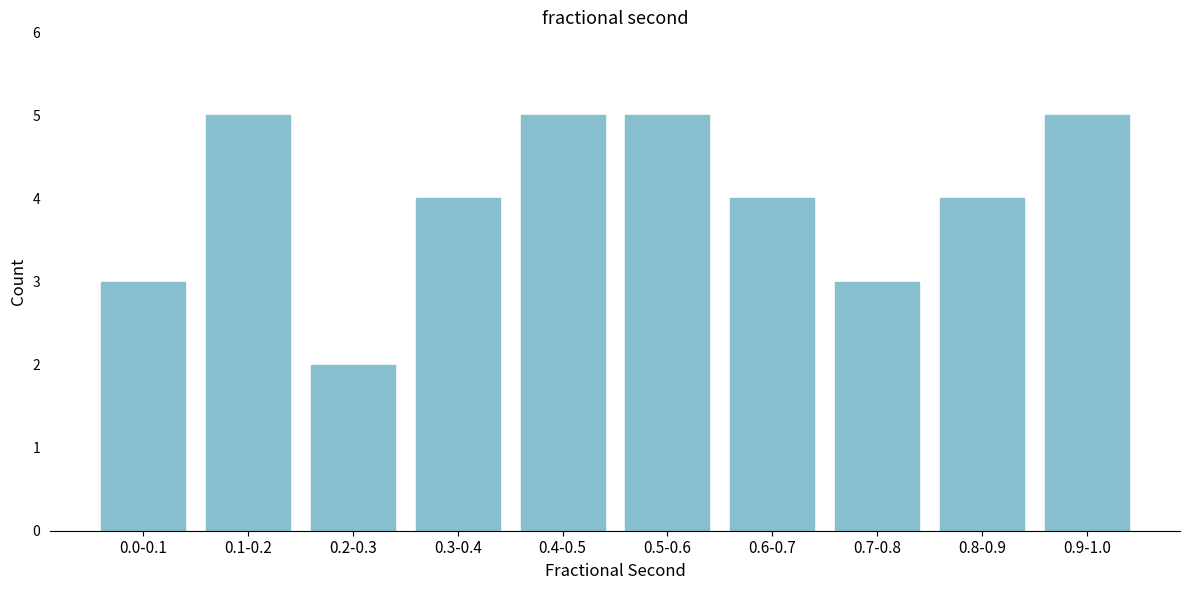

Reading left to right, list all the values displayed in this chart.

3	5	2	4	5	5	4	3	4	5